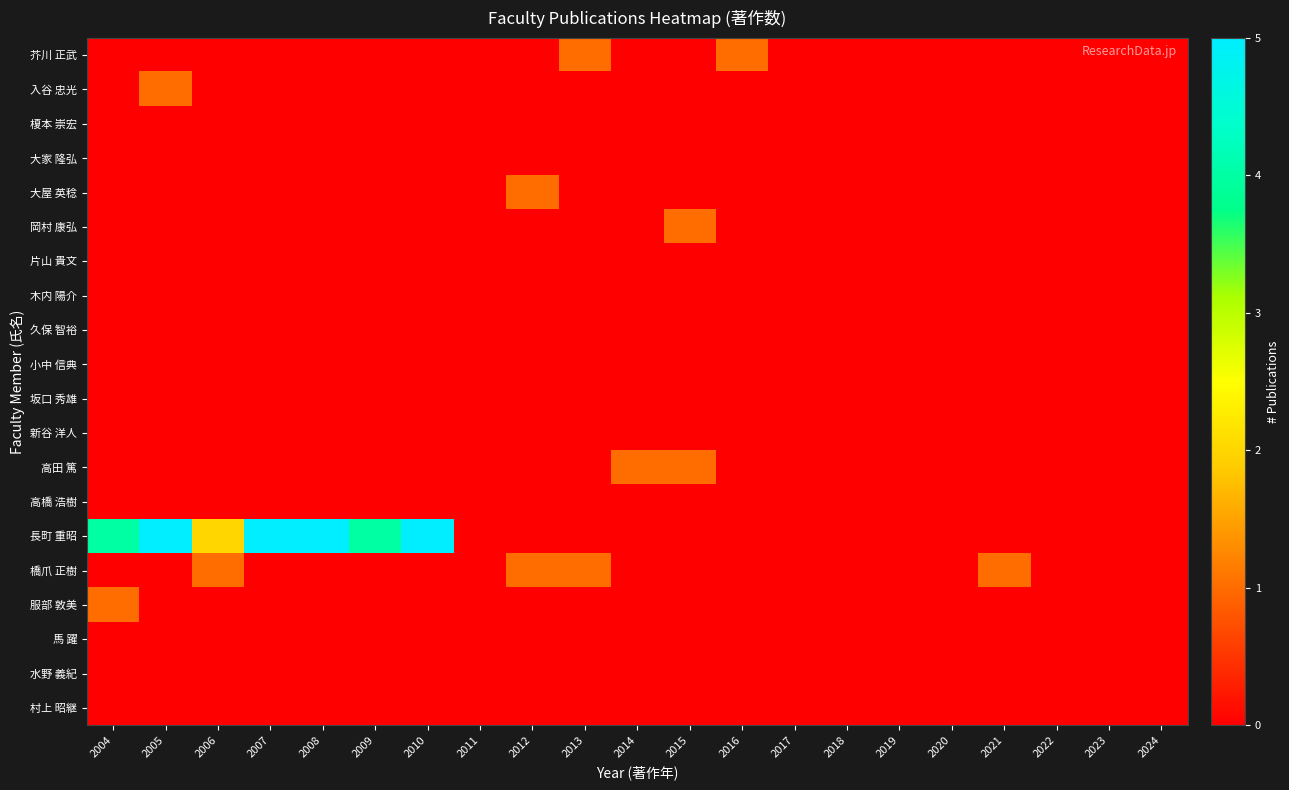

Between 2004 and 2012, which series saw the biggest shift?

長町 重昭